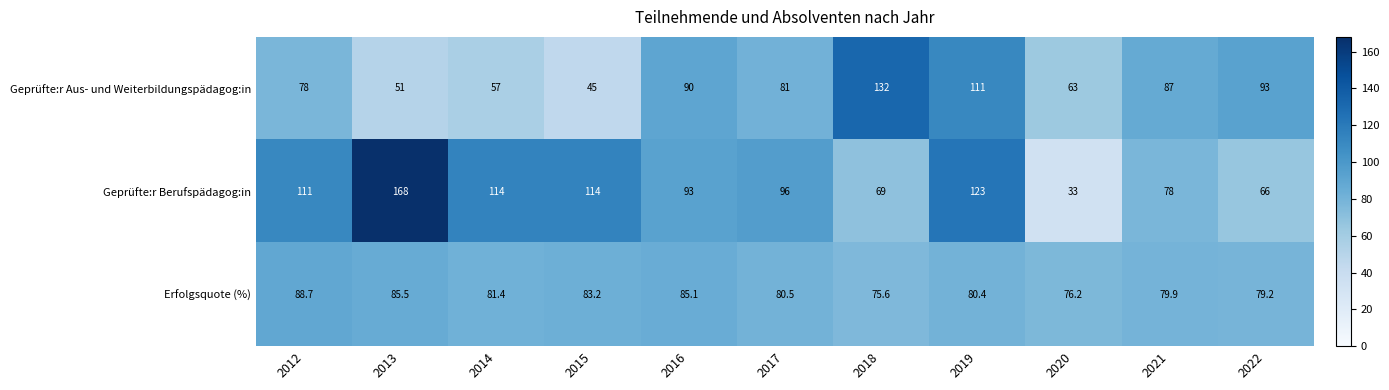

What is the spread (max minus min) of values at 2020?

43.2